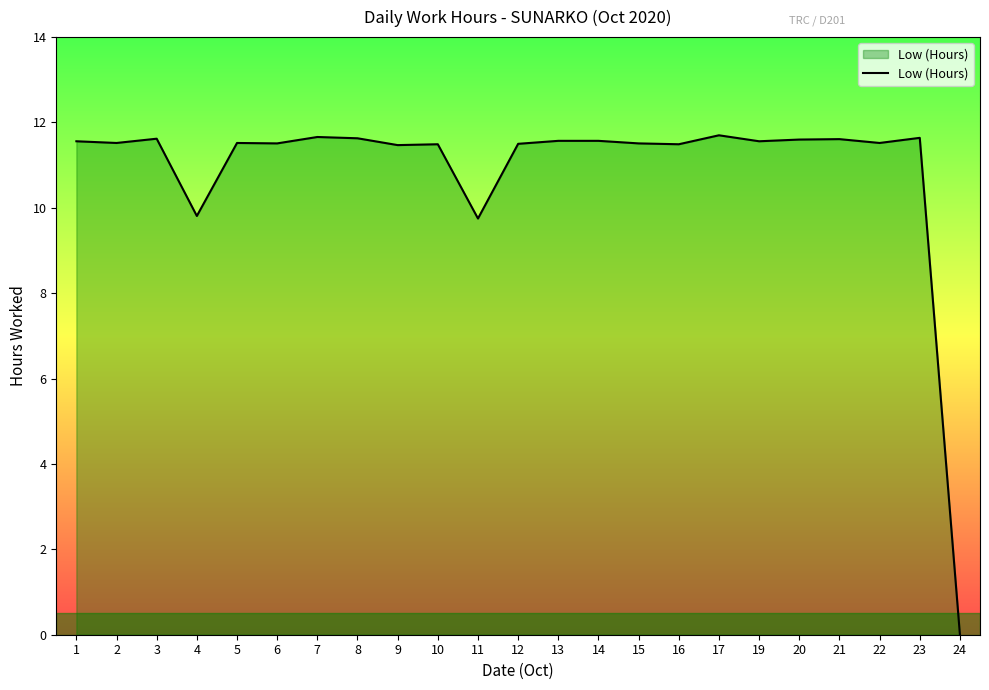

Is it true that the value at 21 is 19.7?

False